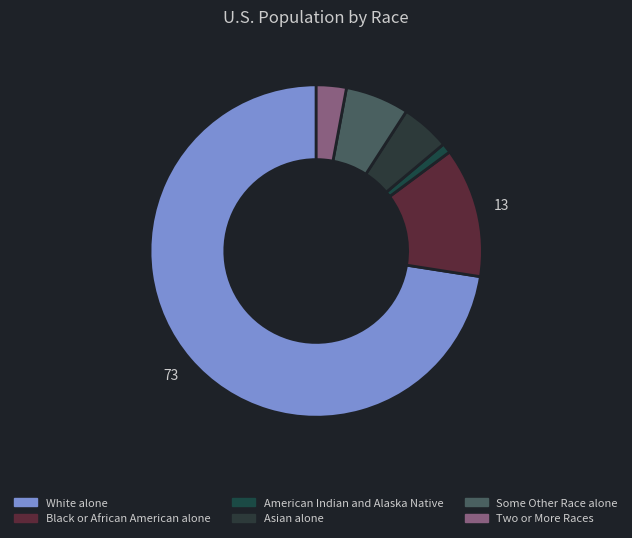

Which has a higher value, Asian alone or Some Other Race alone?

Some Other Race alone